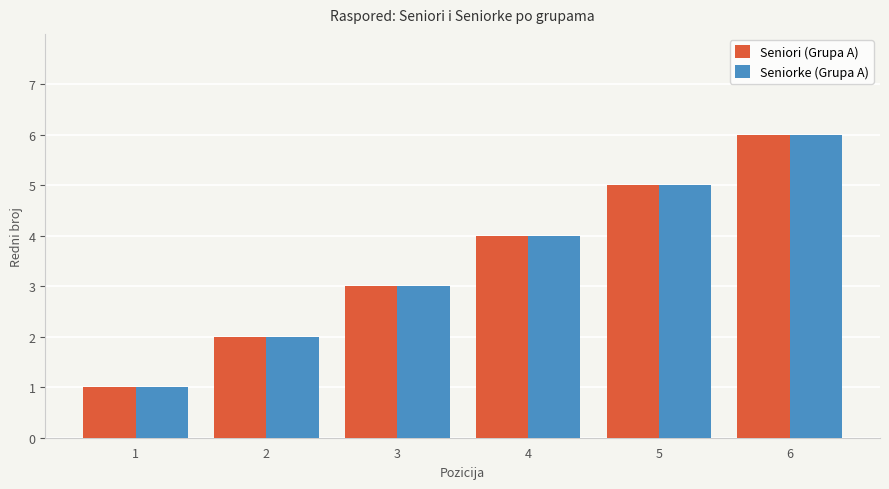

True or false: Seniorke (Grupa A) has a value of 4 at 4.

True